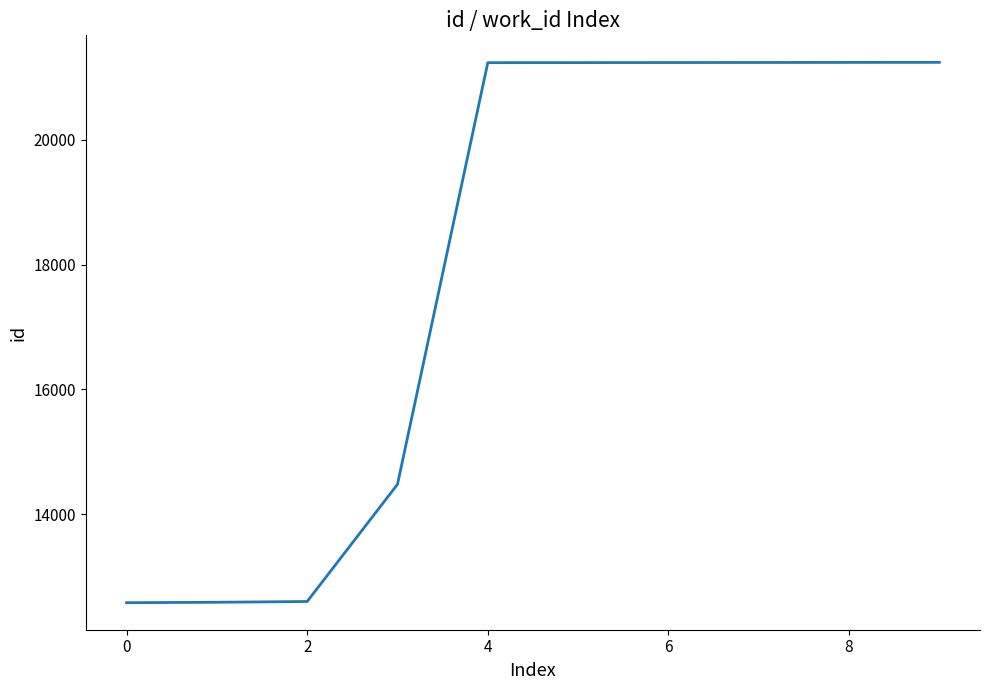

What is the greatest value displayed?

21240